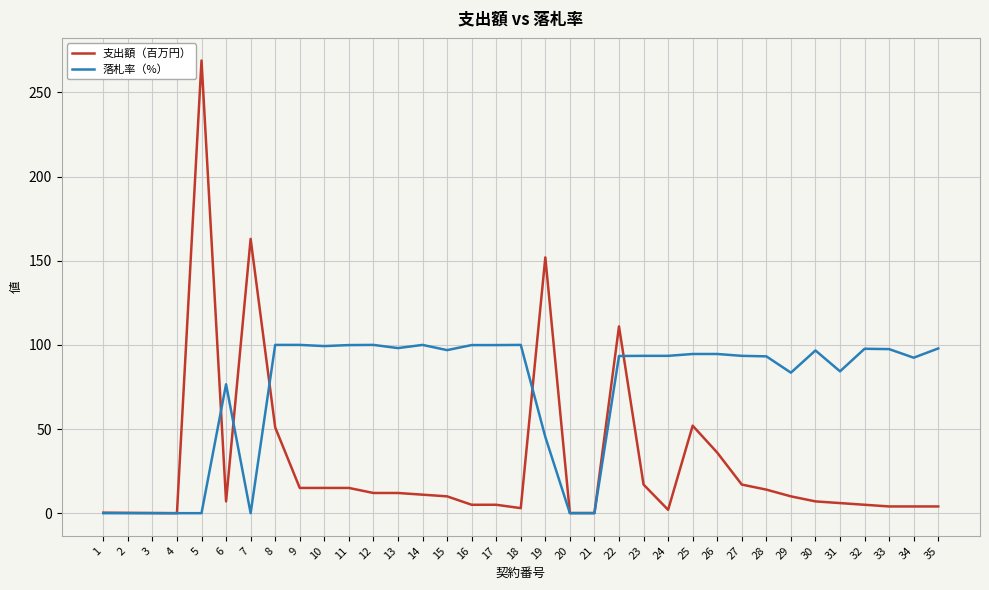

Is it true that 支出額（百万円） equals 203.9 at 19?

False